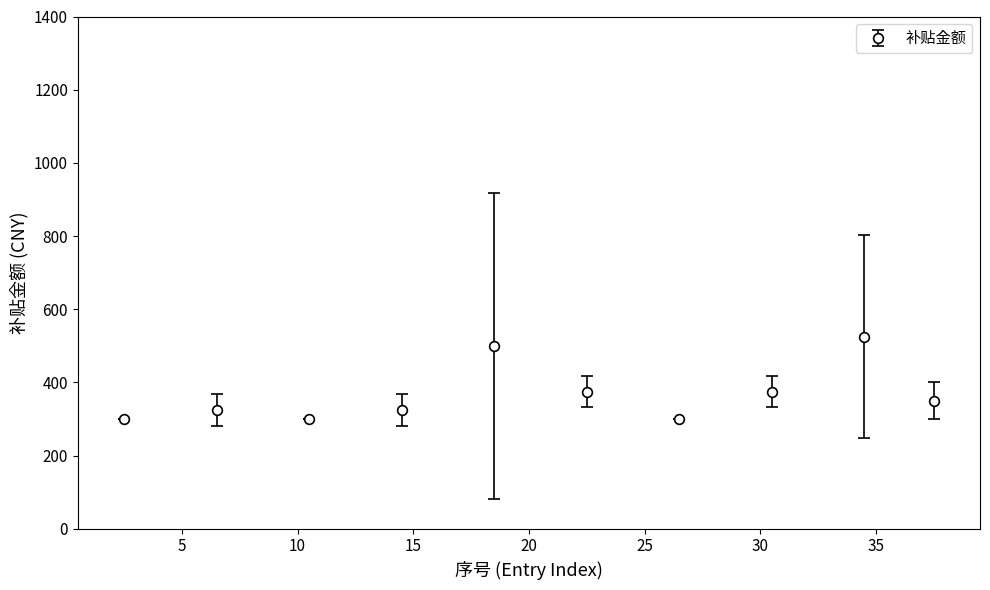

True or false: the data has more than 0 interior local peaks.

True